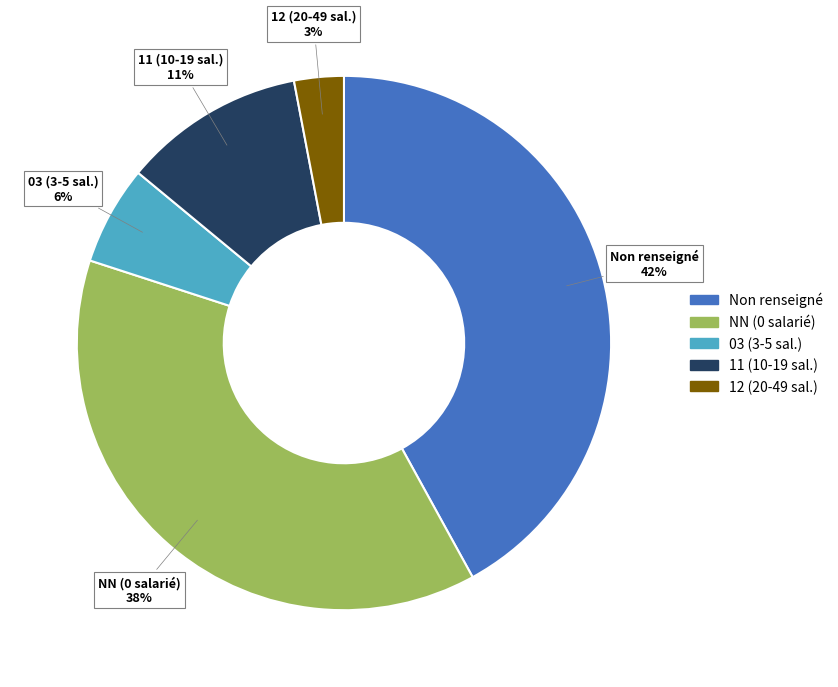

How many segments does this pie chart have?

5